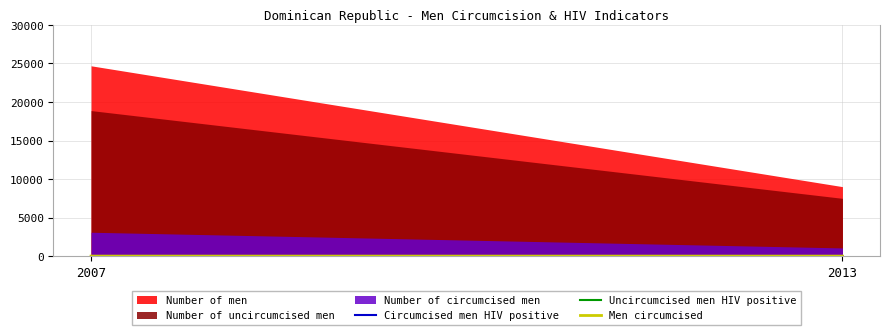

Between 2007 and 2013, which series saw the biggest shift?

Men circumcised